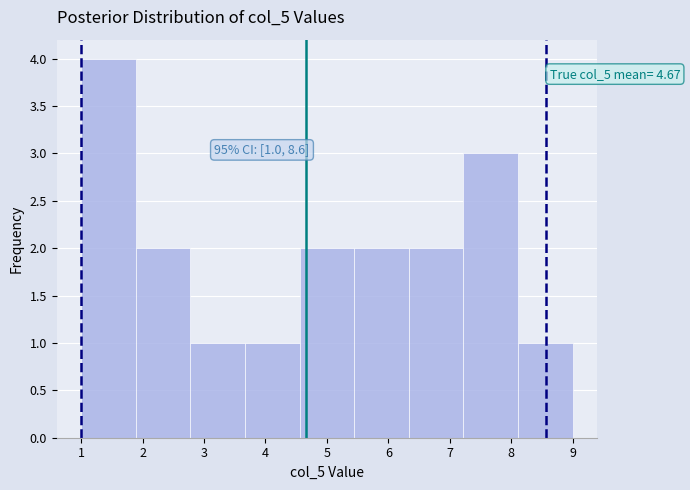

Over which range of the x-axis is the bar tallest?

1.0 to 1.9